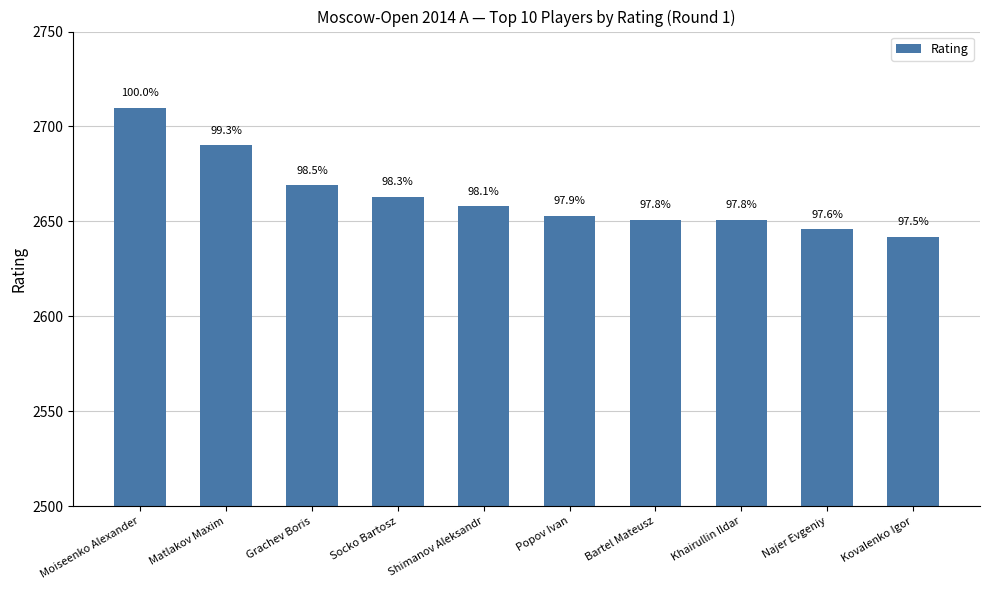

How many bars are there in total?

10